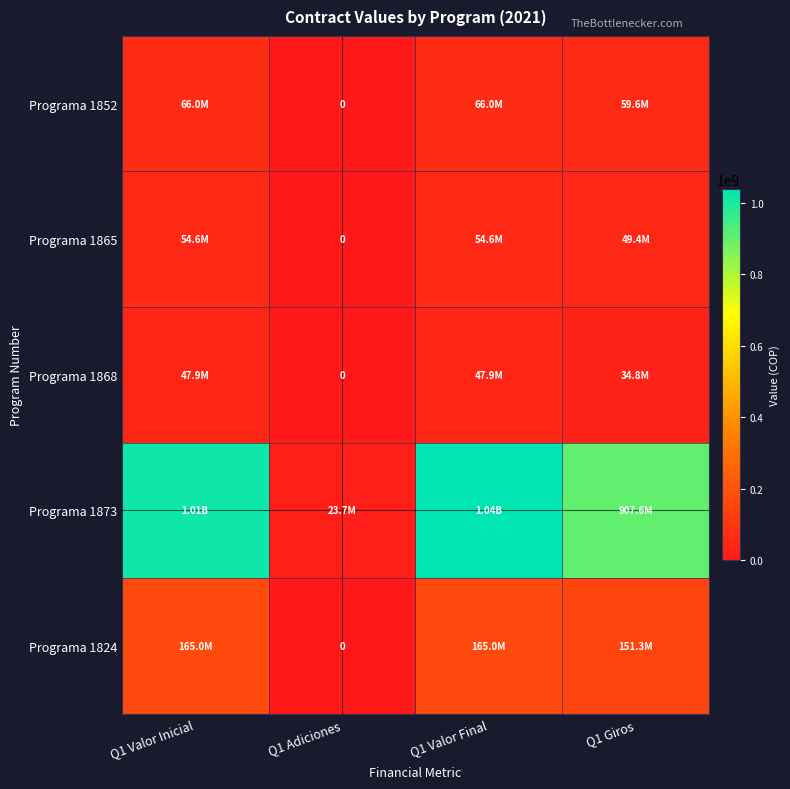

At which label does Programa 1852 reach its minimum?

Q1 Adiciones